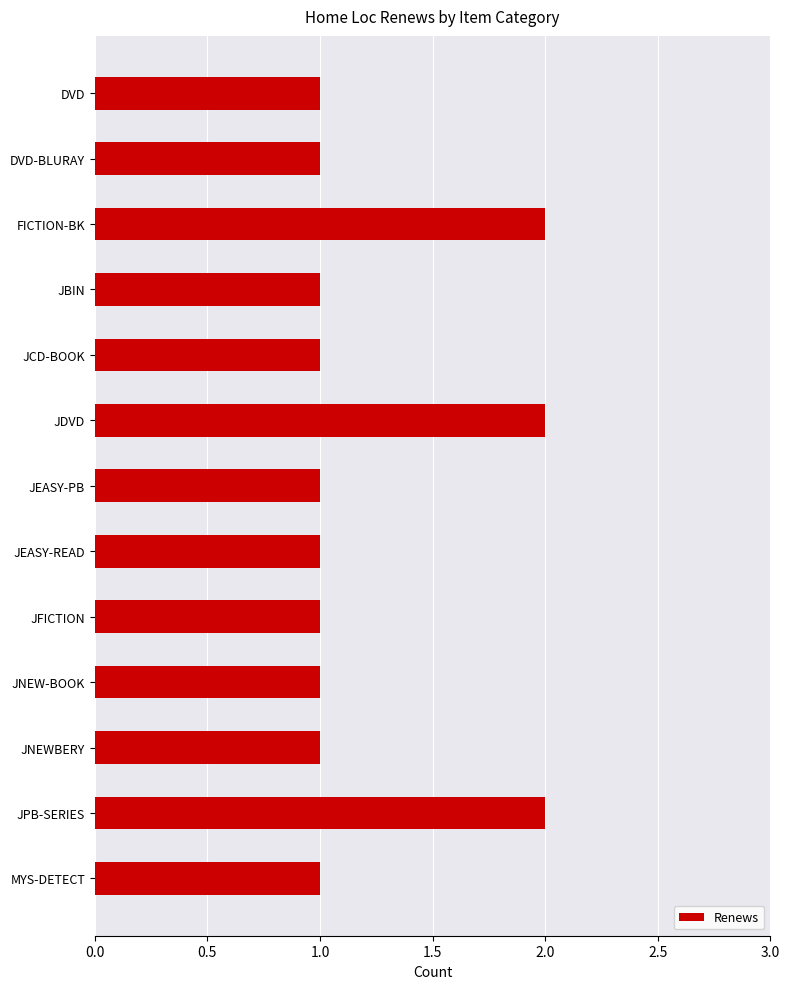

What position from the top is MYS-DETECT?

13